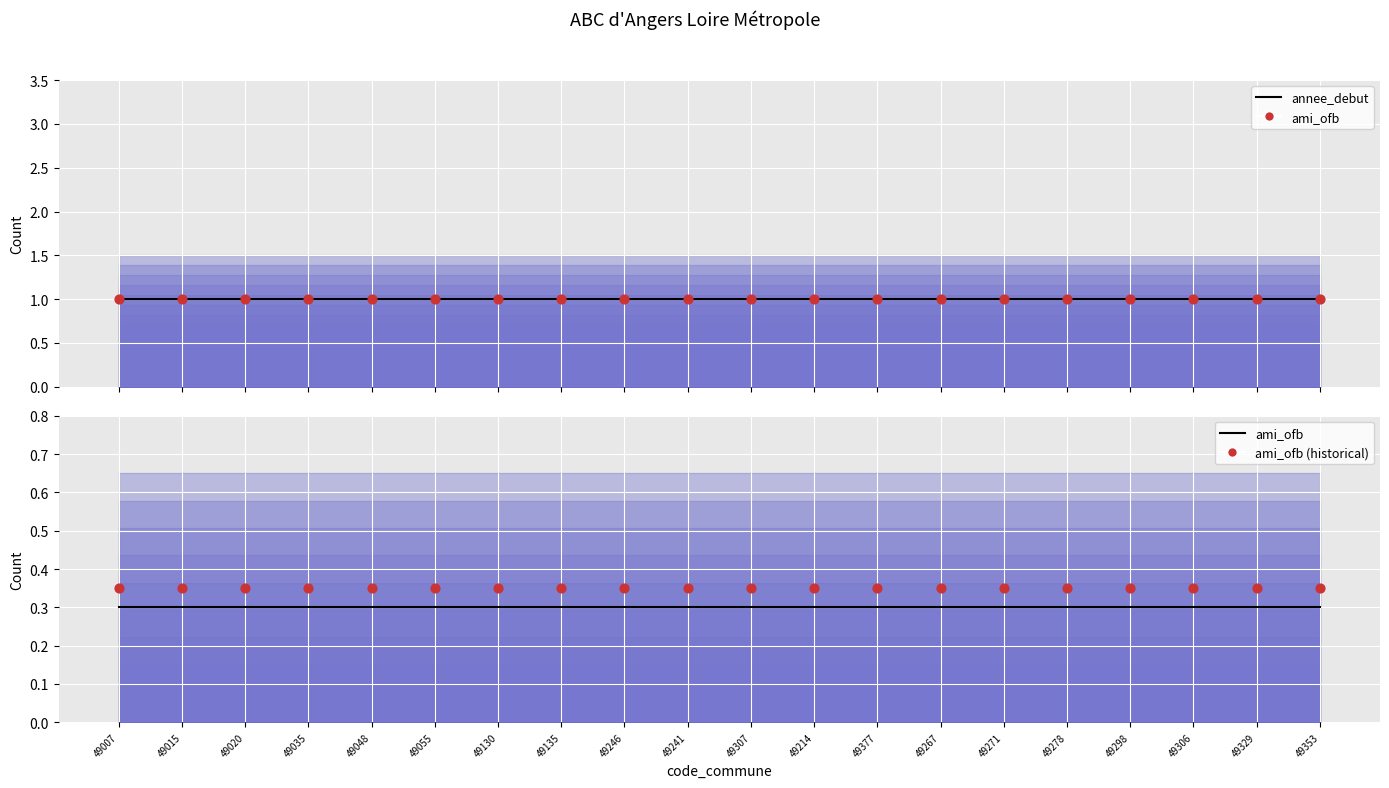

At how many categories does at least one series exceed 0?

20